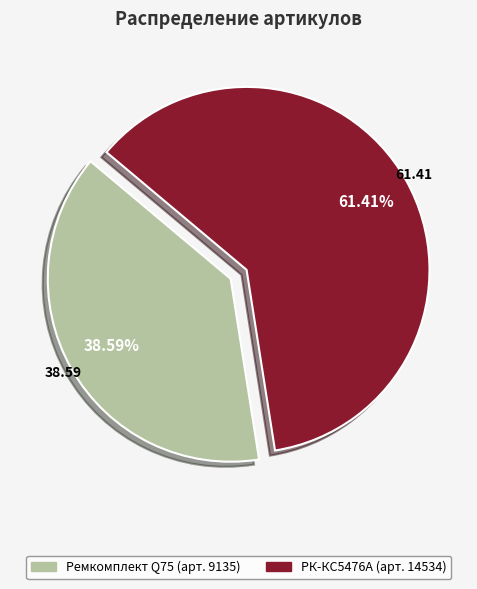

Approximately how many times larger is the value at Ремкомплект Q75 (арт. 9135) compared to РК-КС5476А (арт. 14534)?

0.6